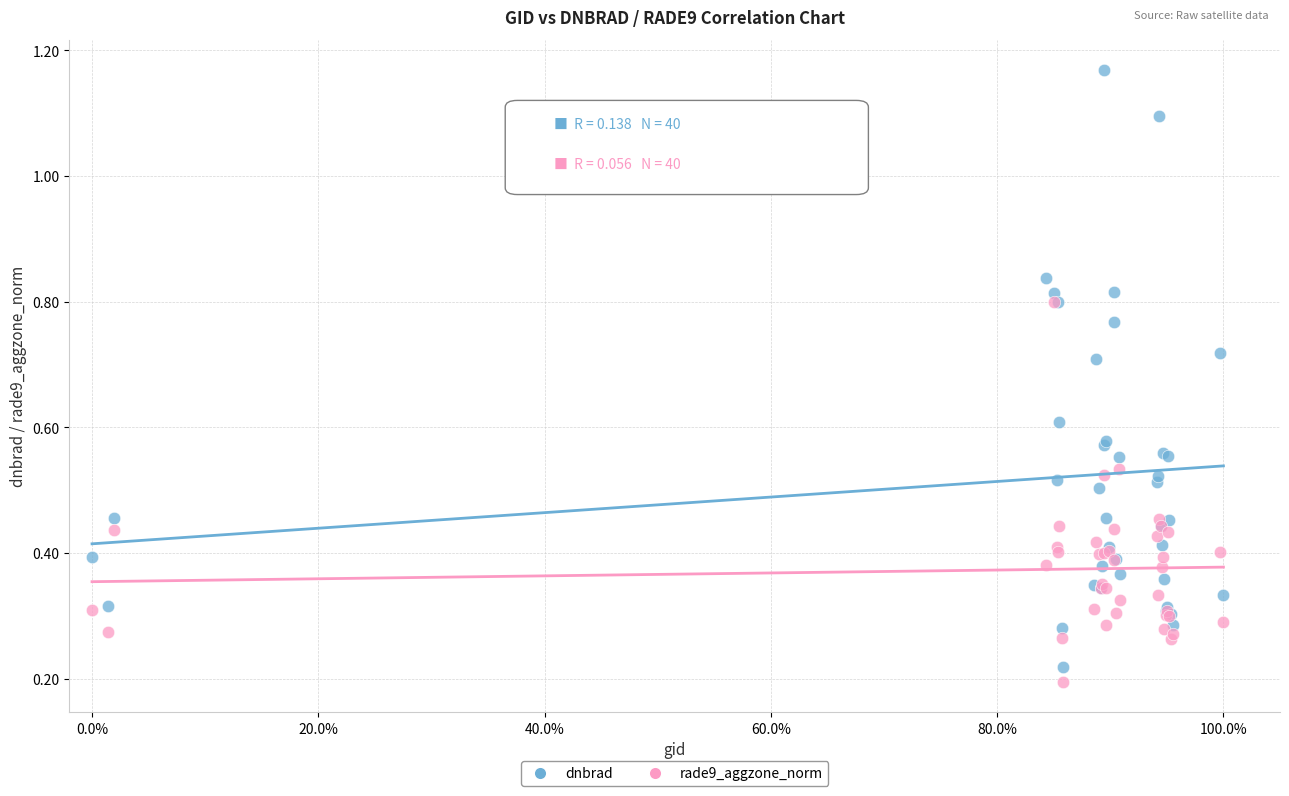

Which series contains the lowest Y value?

rade9_aggzone_norm